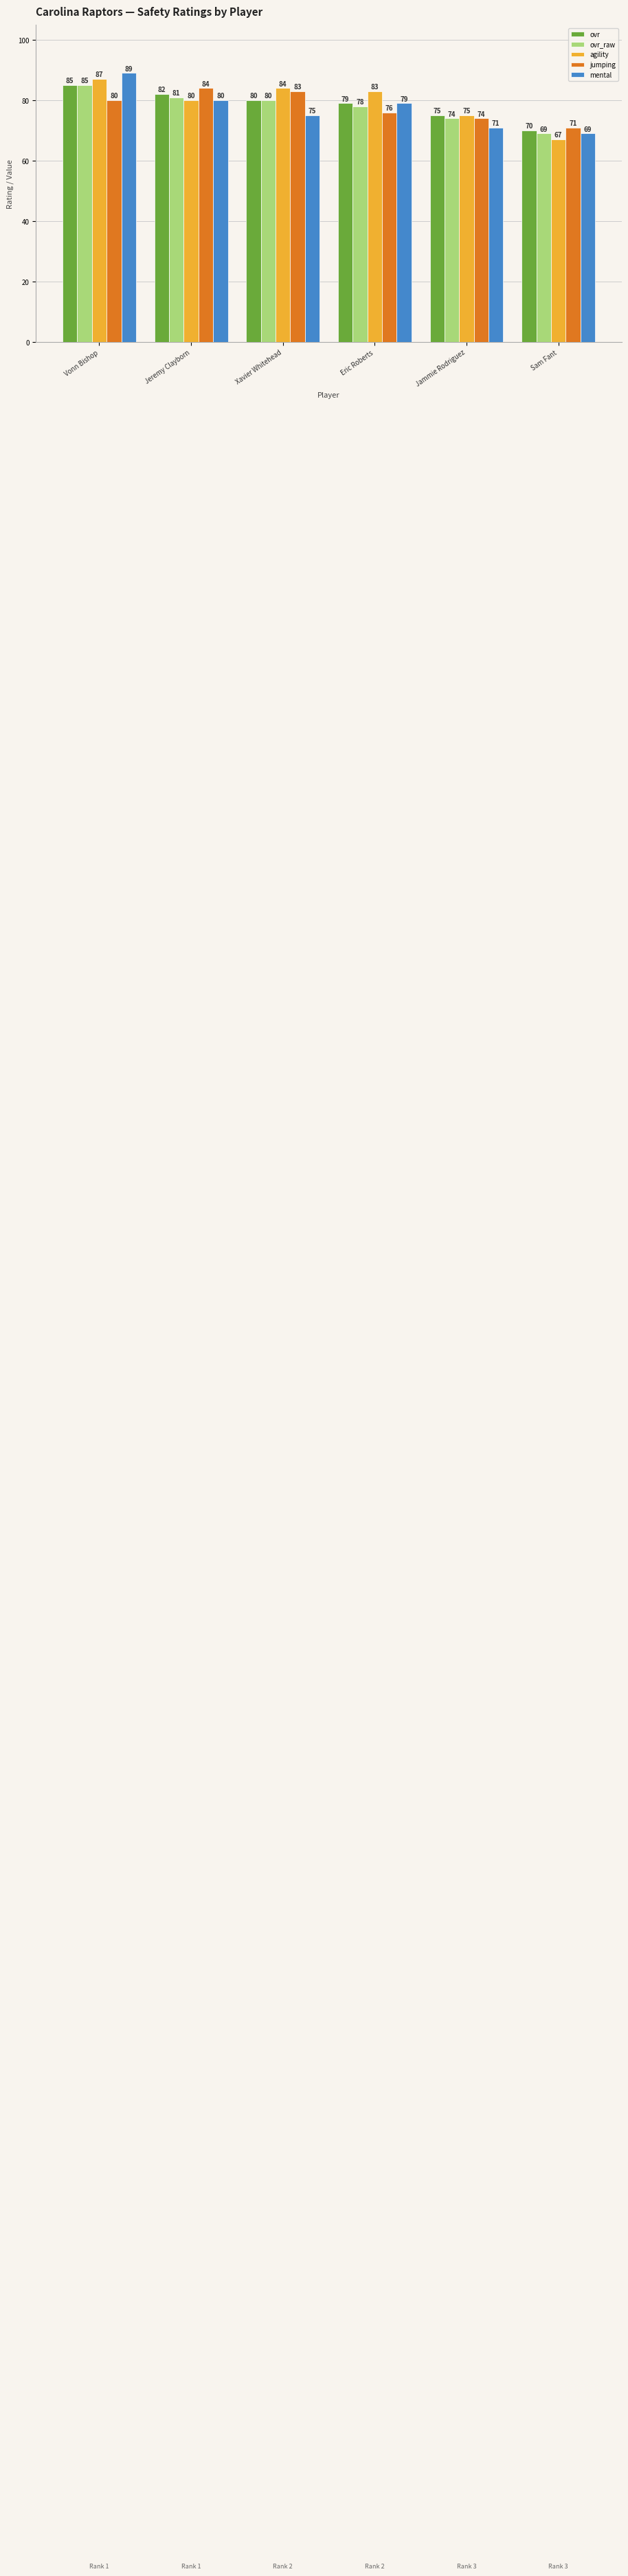

What is the greatest value displayed?

89